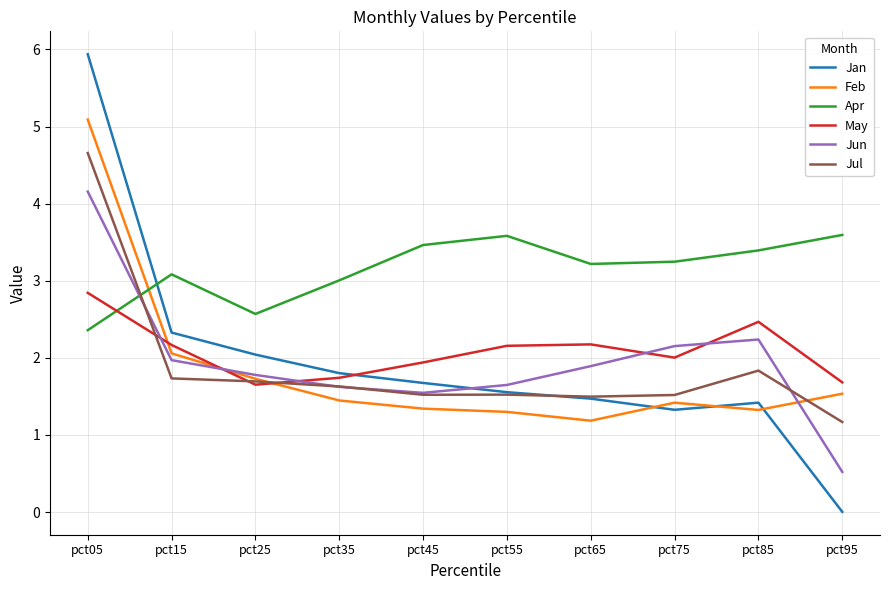

Read the Feb value at pct15.

2.1